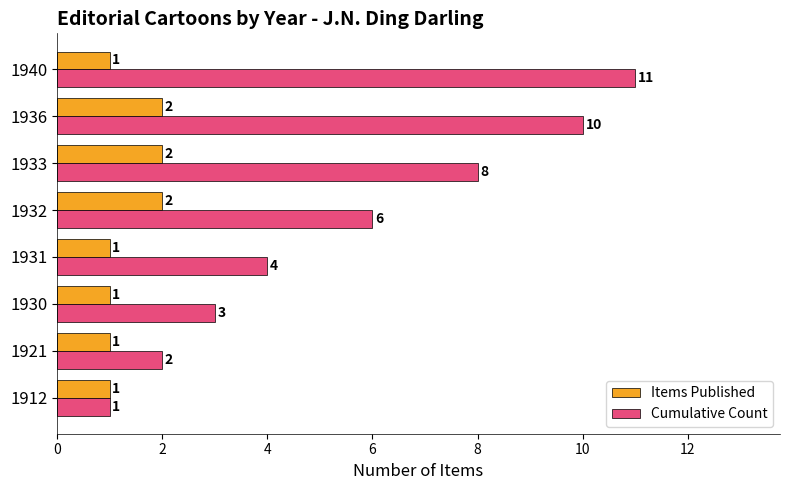

Which series changed the most between 1930 and 1933?

Cumulative Count